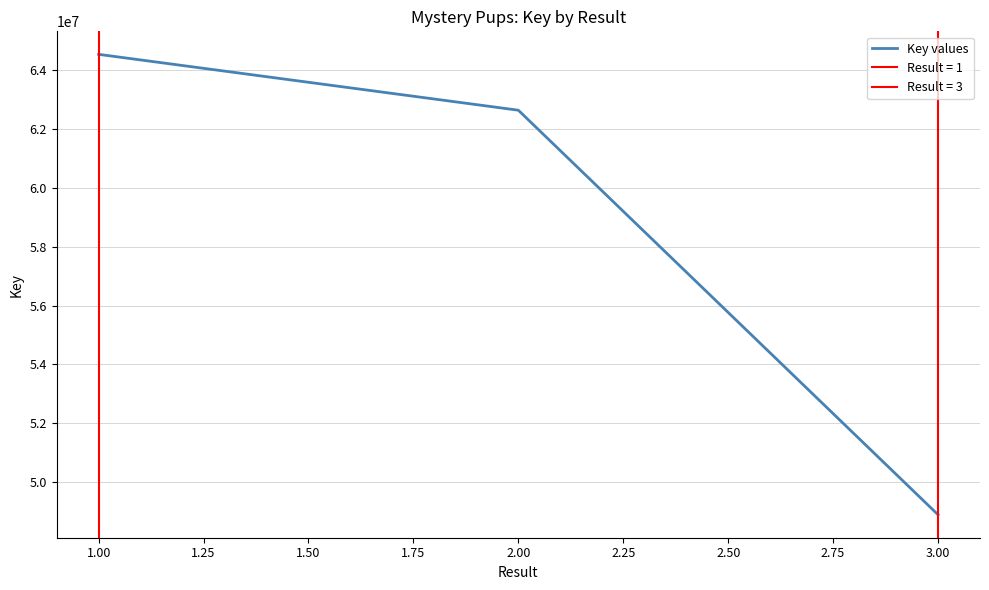

The value of Key values at 1.00 is 44394356. True or false?

False